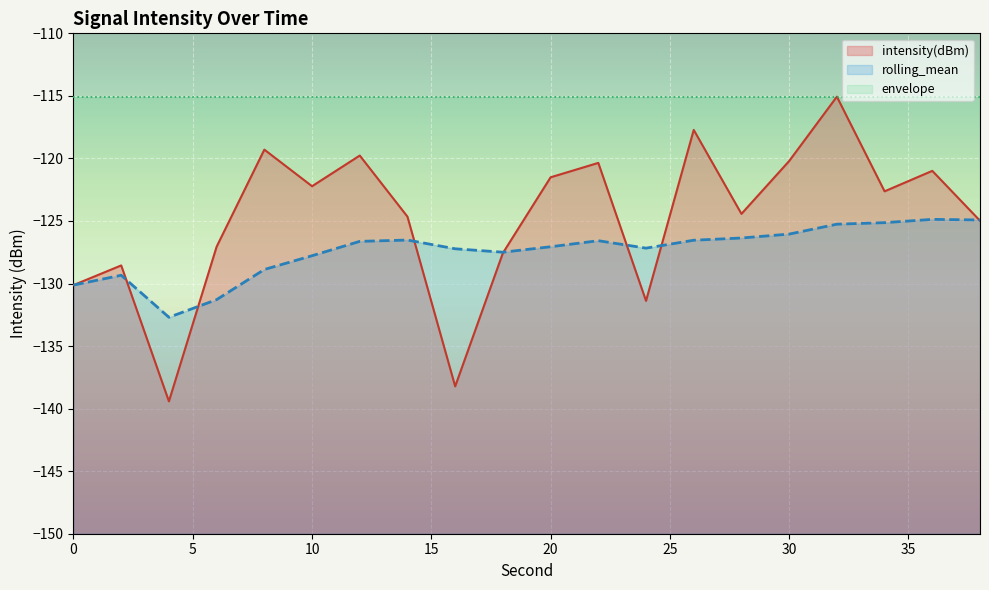

The value of intensity(dBm) at 6 is -208.4. True or false?

False